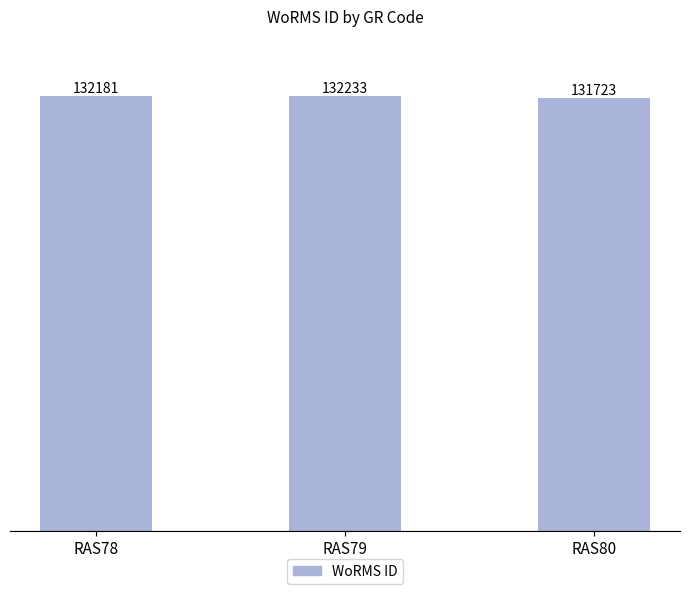

How many distinct data groups are displayed?

1